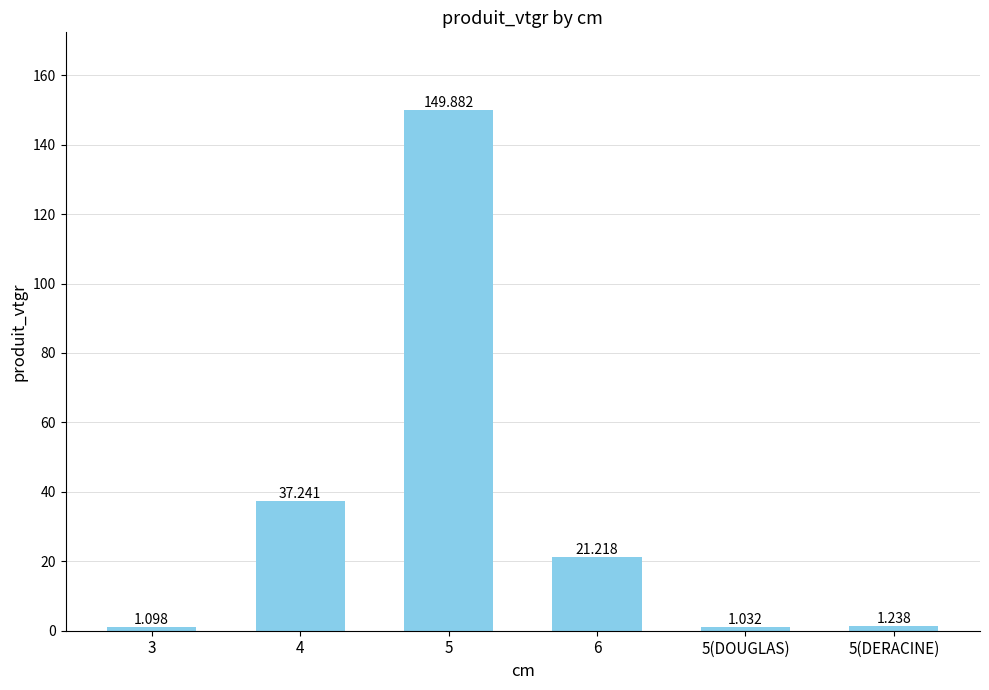

What is the change in value from 6 to 5(DERACINE)?

-20.0